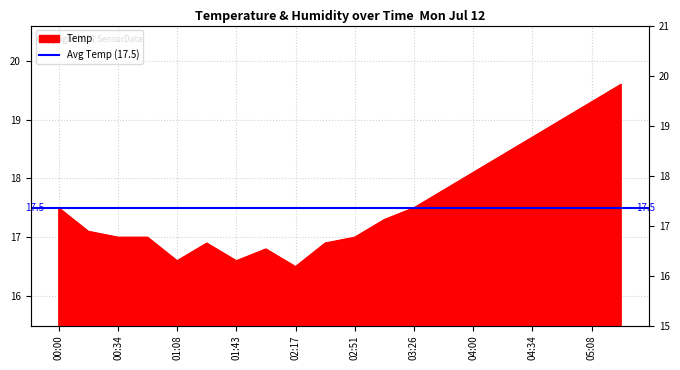

What is the minimum value shown in the chart?

16.5